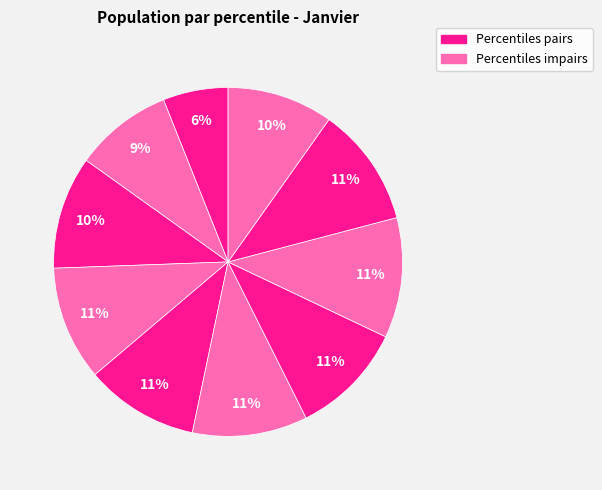

Count the number of slices in the pie.

10